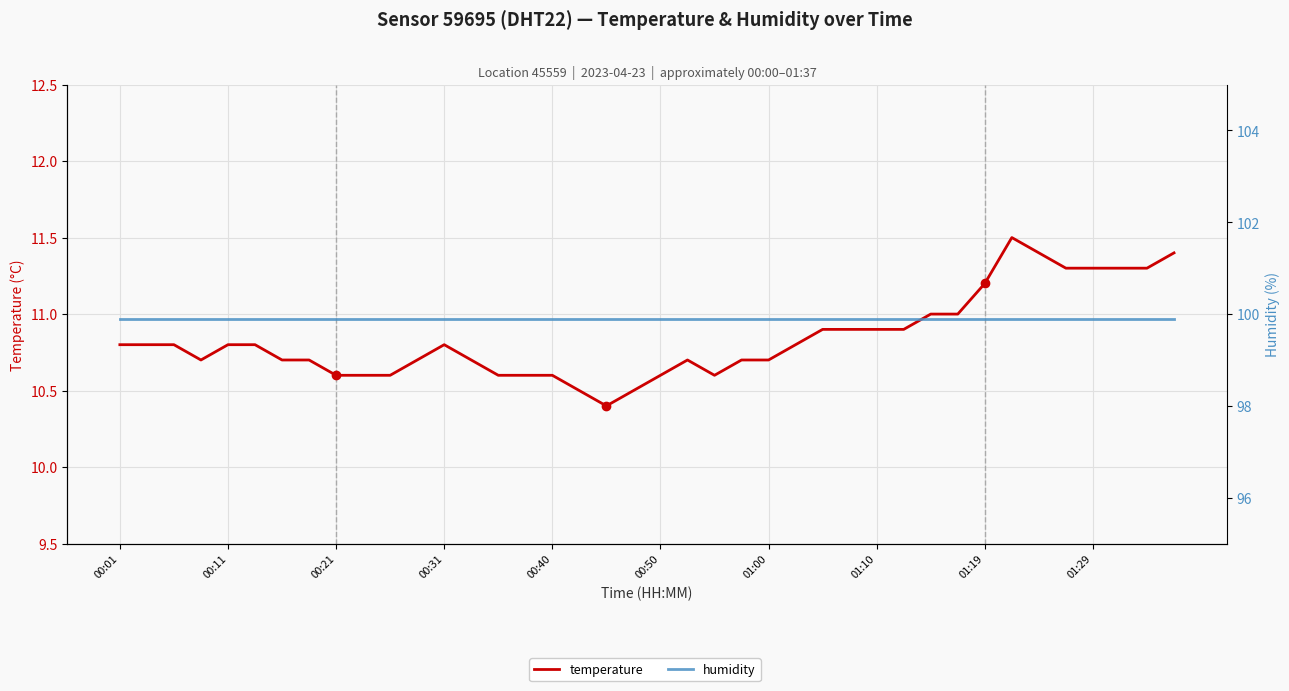

What is the sum of the humidity values at 12 and 35?

199.8